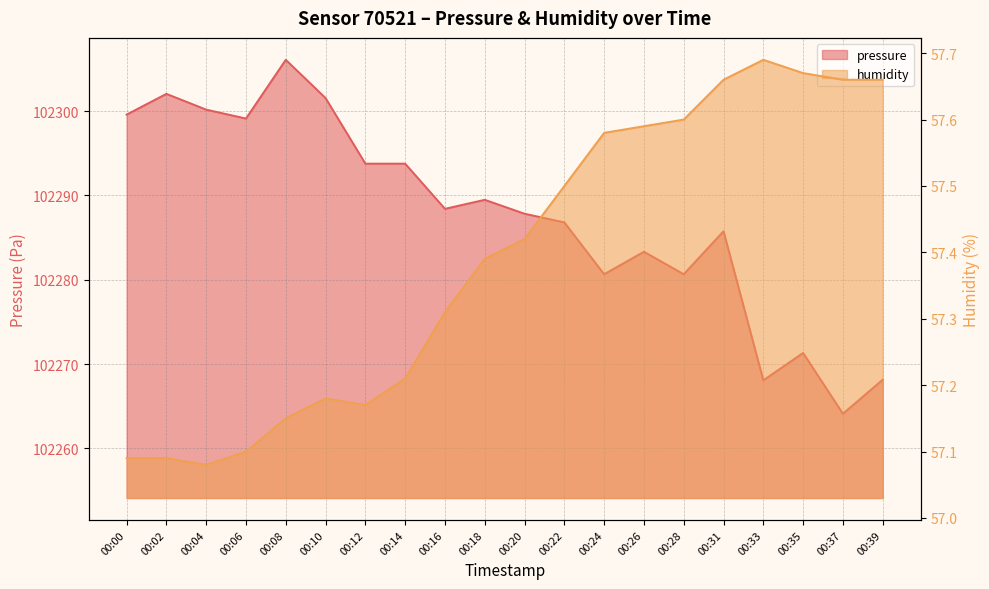

What is the average value of the pressure series?

102287.5